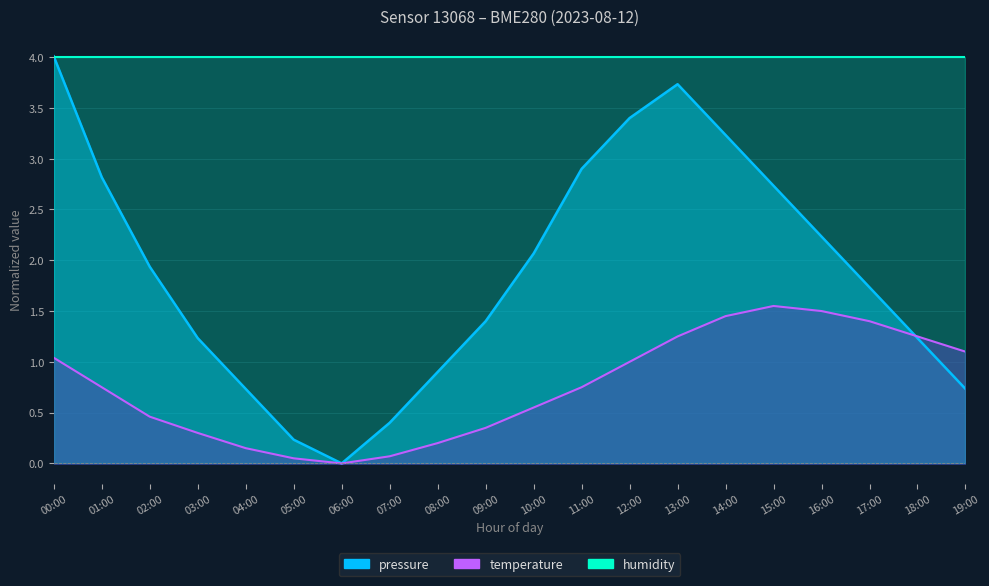

Where is the first local maximum for pressure?

13:00